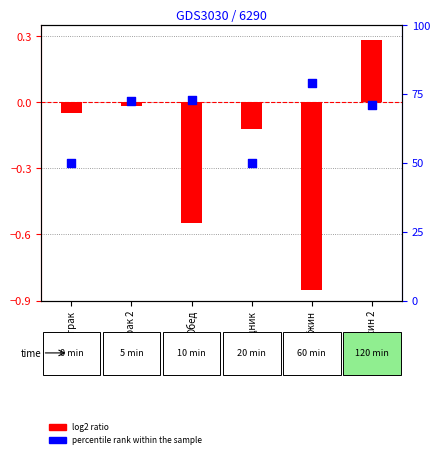

Which series reaches the maximum Y coordinate?

percentile rank within the sample